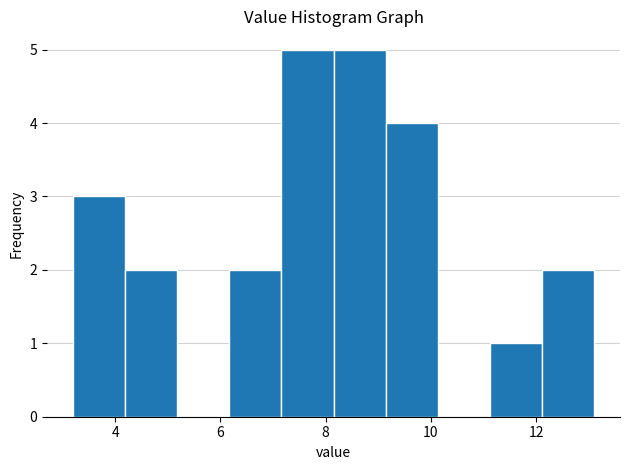

Reading left to right, transcribe this chart: for each bar, give the range it covers on the x-axis and its height. Neither the bar edges nor the heights are printed on the chart, so give them approximately, as read against the axes.

3.2 to 4.2: 3
4.2 to 5.2: 2
5.2 to 6.2: 0
6.2 to 7.2: 2
7.2 to 8.2: 5
8.2 to 9.2: 5
9.2 to 10.2: 4
10.2 to 11.2: 0
11.2 to 12.2: 1
12.2 to 13.2: 2